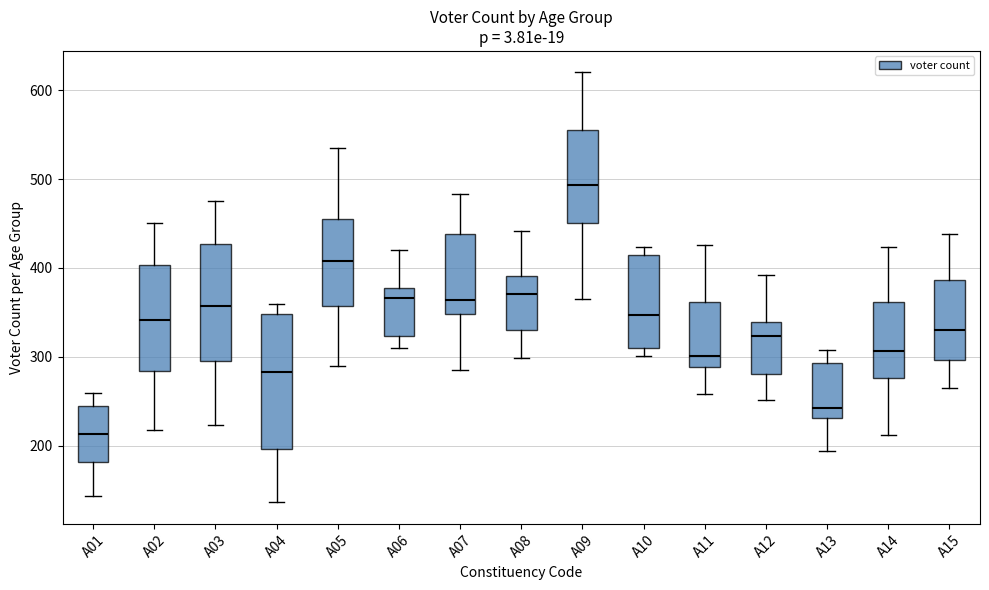

Which box has the lowest median line?

A01